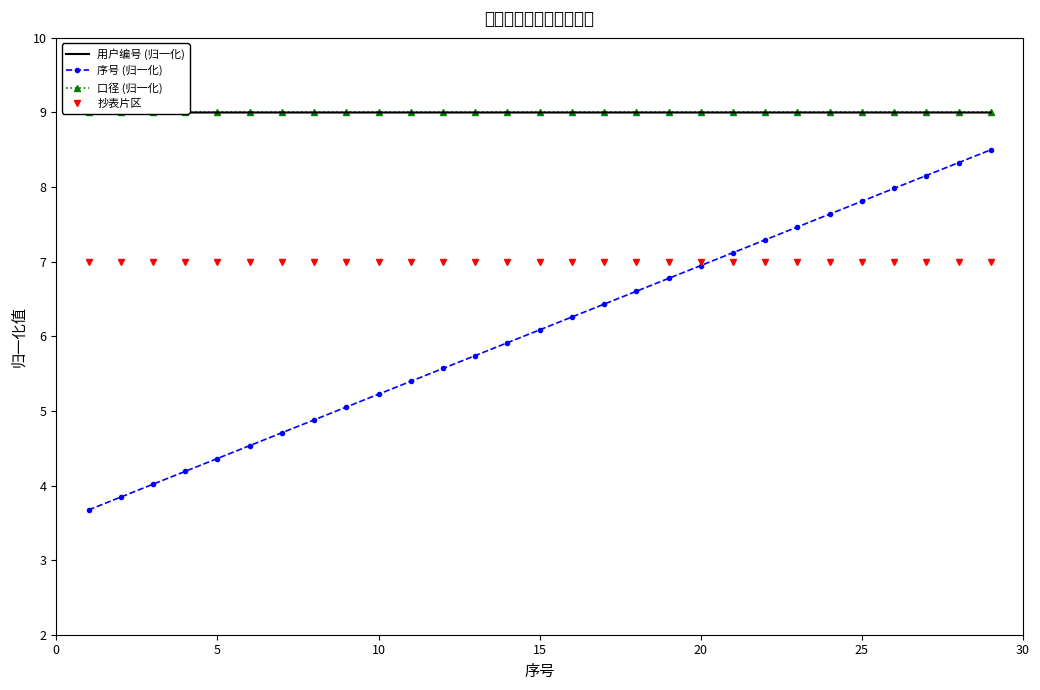

Is the value of 序号 (归一化) at 10 greater than the value of 抄表片区 at 15?

No